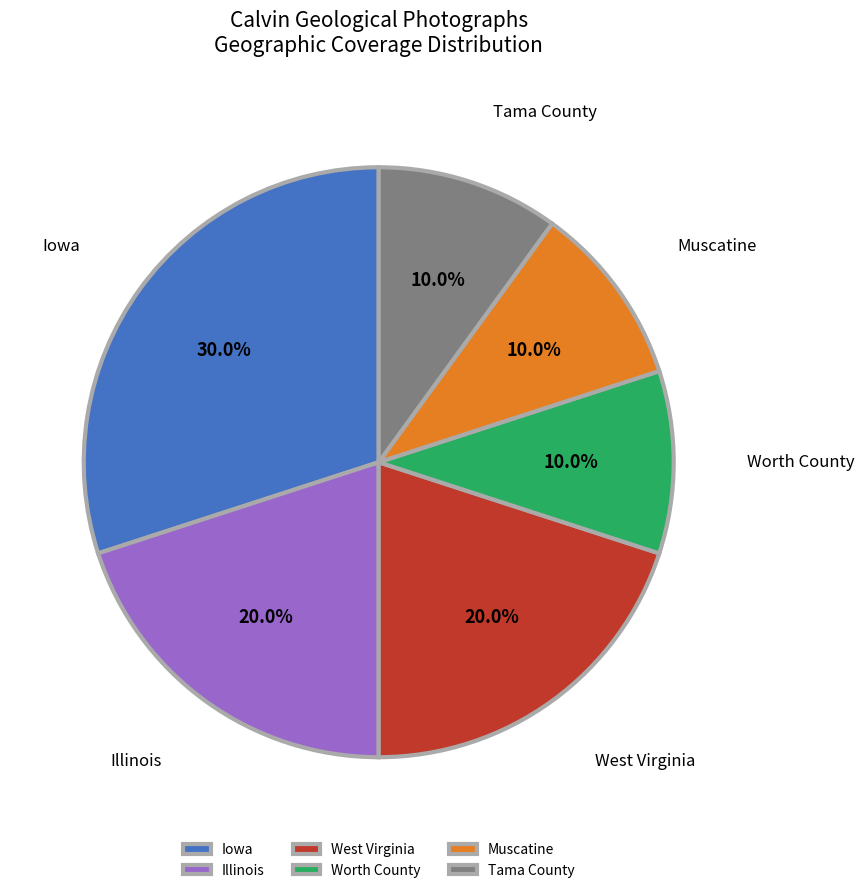

Do Illinois and West Virginia together represent more than half of the pie?

No